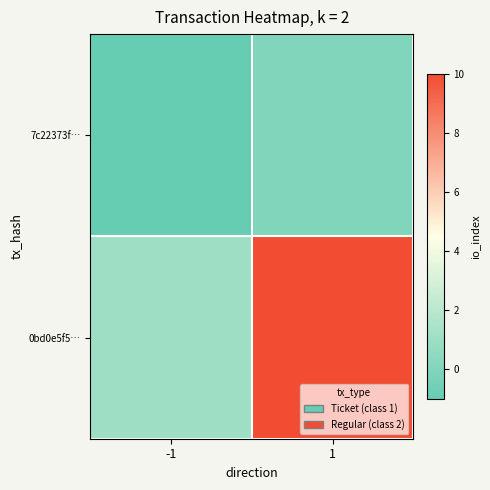

At 1, list the series in order from largest to smallest.

0bd0e5f5…, 7c22373f…